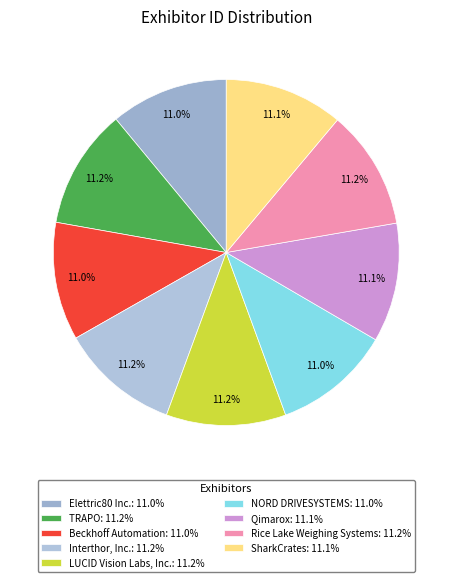

To the nearest percent, what is the average slice percentage?

11%